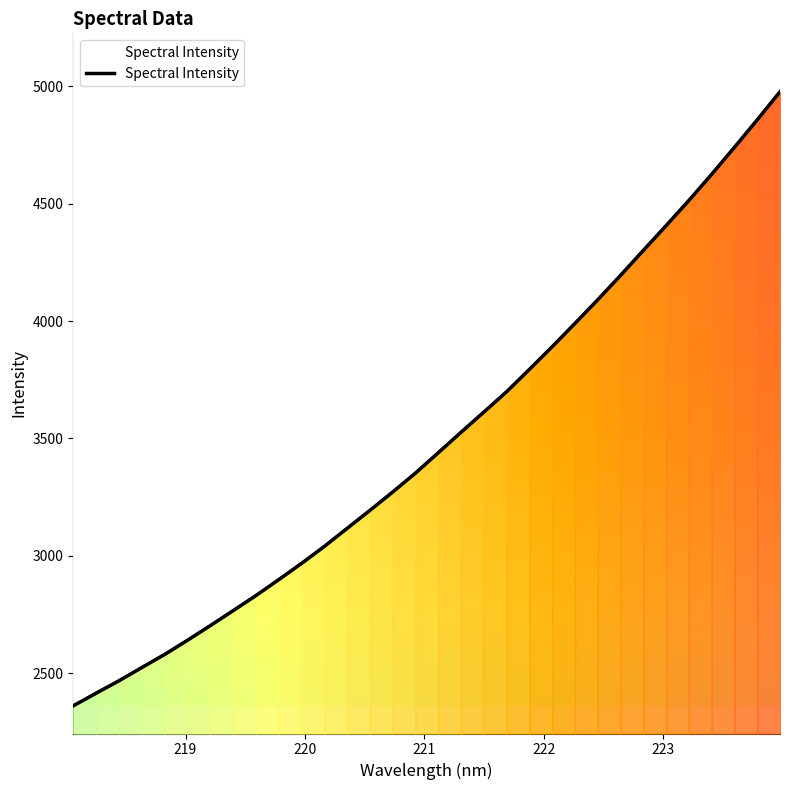

Is it true that the value at 27 is 6508.7?

False